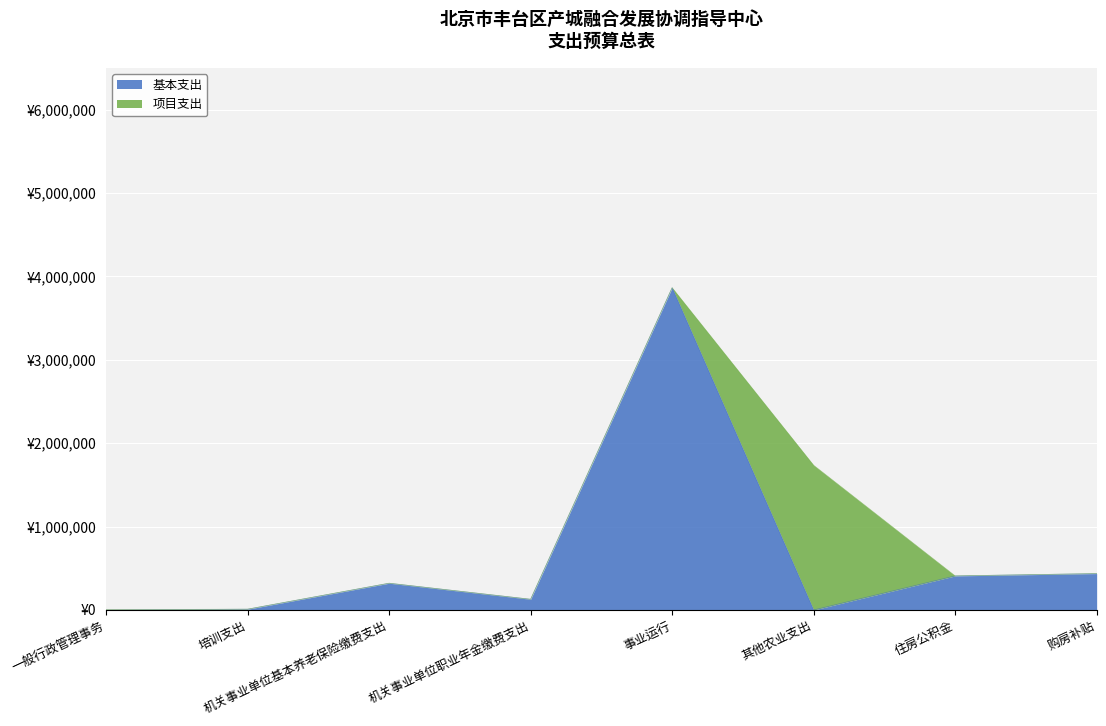

What is the difference between the second highest and minimum values?

436342